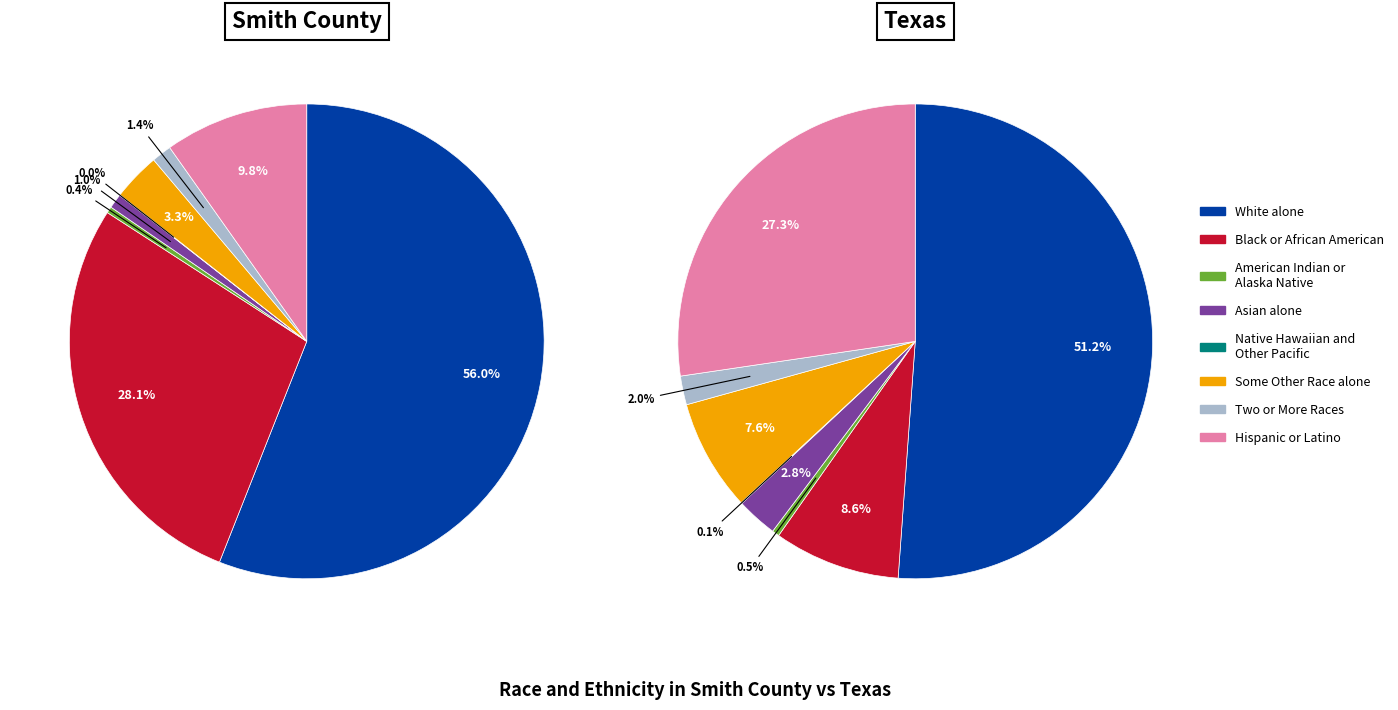

Is it true that 5 is 3% of the pie?

True